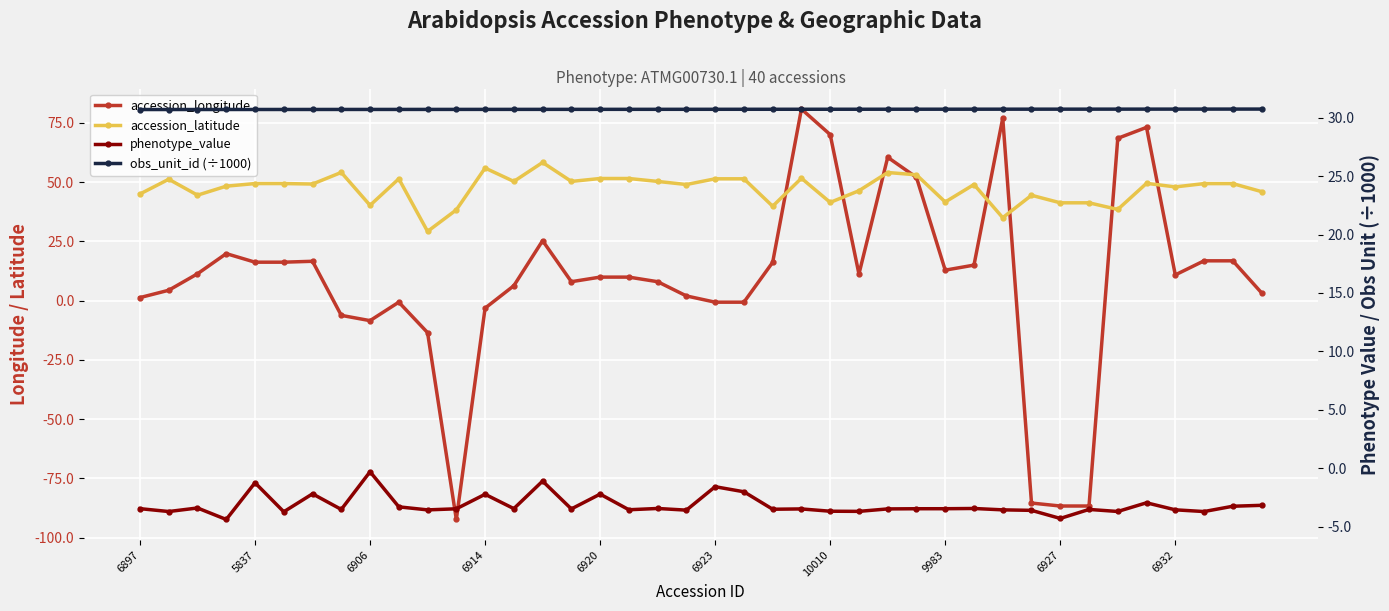

How many times do obs_unit_id (÷1000) and accession_longitude cross each other?

8